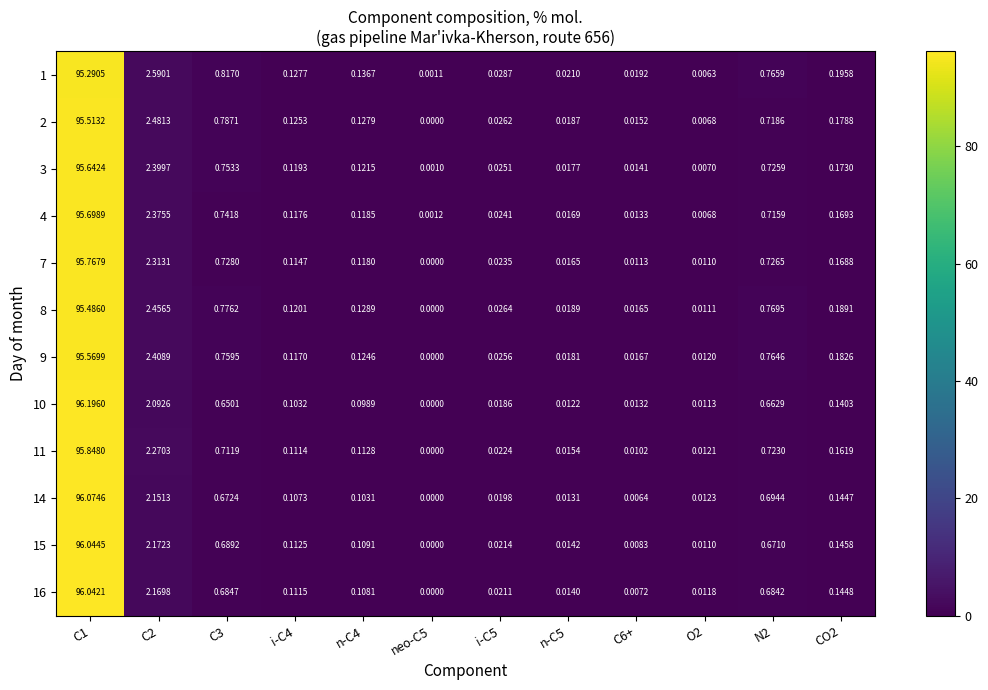

Is the value of 10 at C1 greater than the value of 8 at i-C5?

Yes